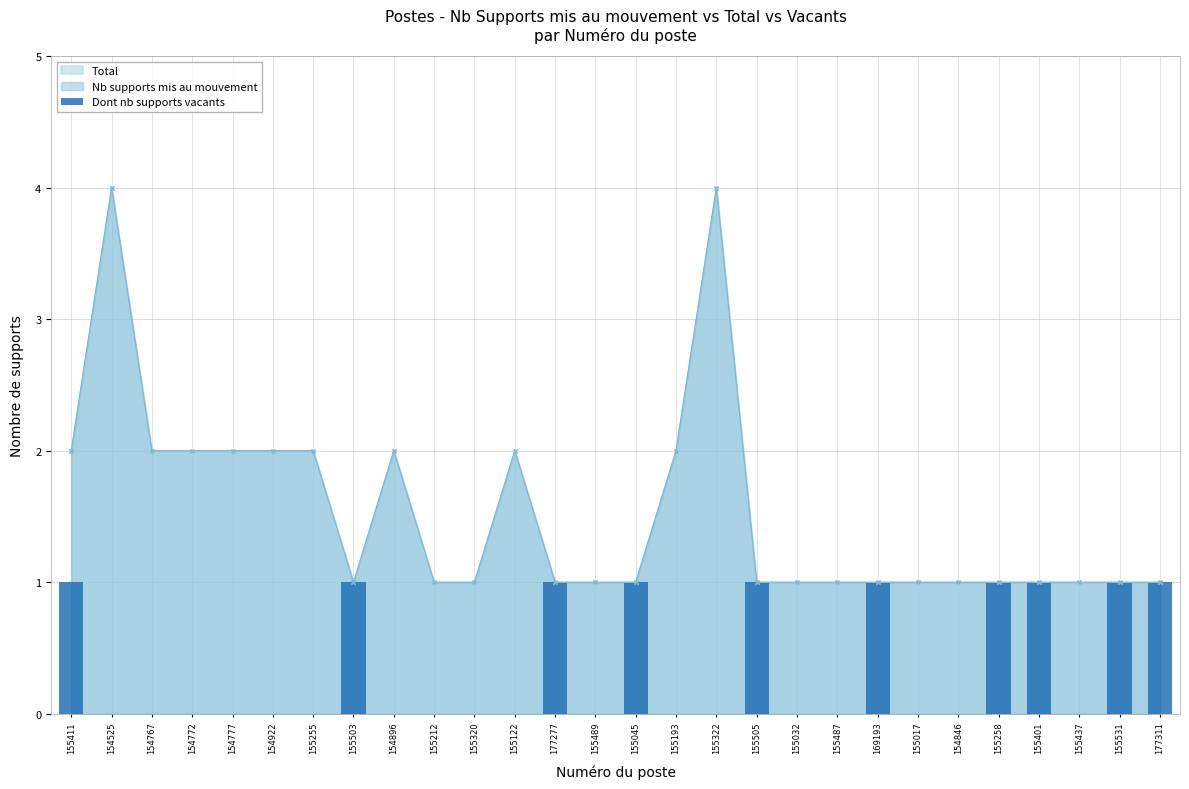

What is the difference between the maximum and minimum values?

1